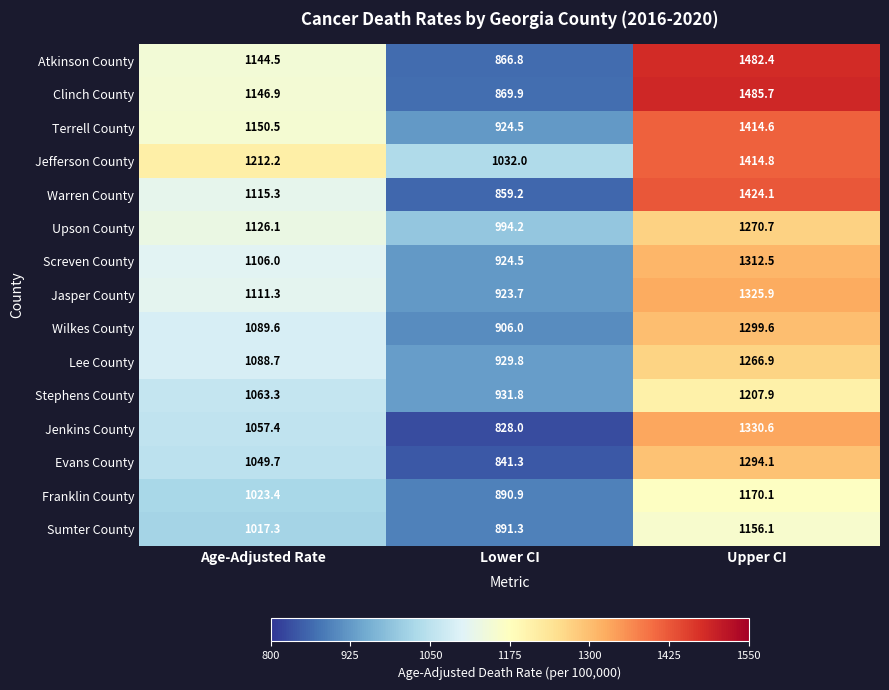

Rank the series at Age-Adjusted Rate from highest to lowest value.

Jefferson County, Terrell County, Clinch County, Atkinson County, Upson County, Warren County, Jasper County, Screven County, Wilkes County, Lee County, Stephens County, Jenkins County, Evans County, Franklin County, Sumter County